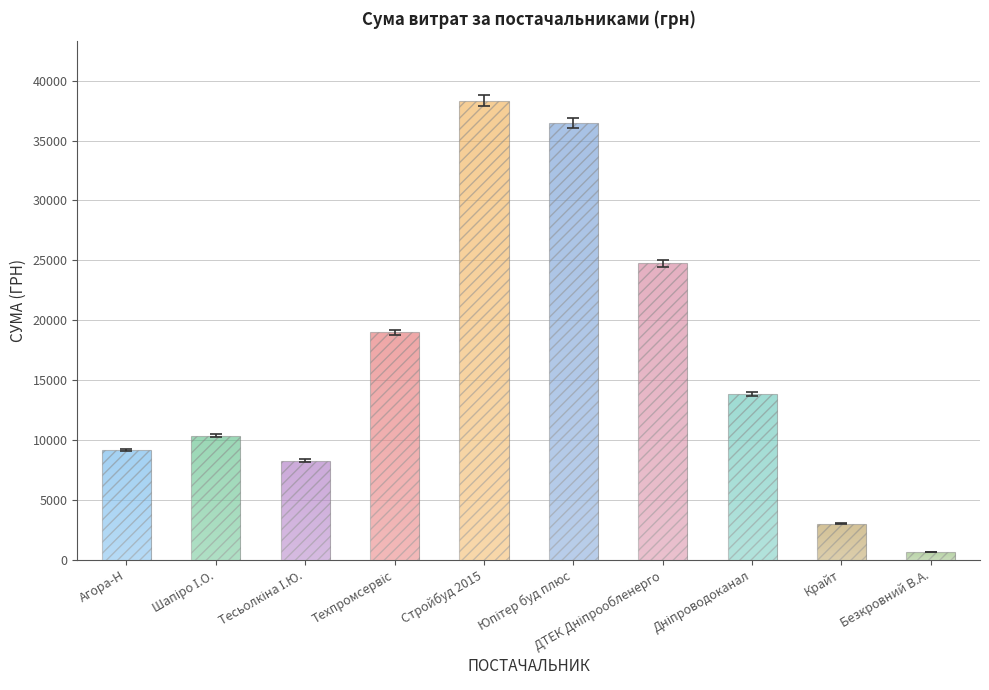

Reading right to left, what are all the values shown in this chart?

ФОП "Безкровний В.А."=618.0	ТОВ "Крайт"=2996.0	КП "Дніпроводоканал"=13859.2	ПАТ "ДТЕК Дніпрообленерго"=24737.1	ПП "Юпітер буд плюс" =36490.0	ТОВ "Стройбуд 2015"=38323.2	ТОВ "Техпромсервіс"=18984.0	ФОП "Тесьолкіна І.Ю."=8268.0	ФОП "Шапіро І.О."=10328.1	ТОВ "Агора-Н"=9149.0